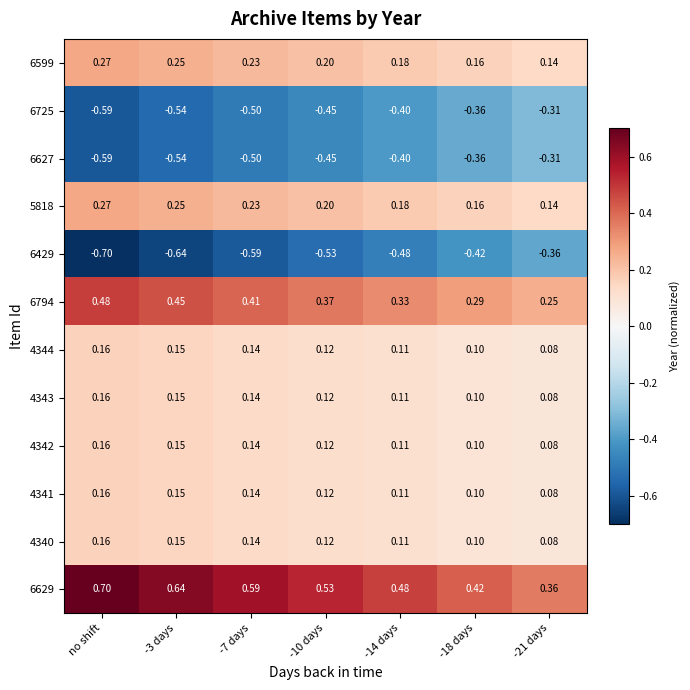

At which label does 4341 reach its peak?

no shift